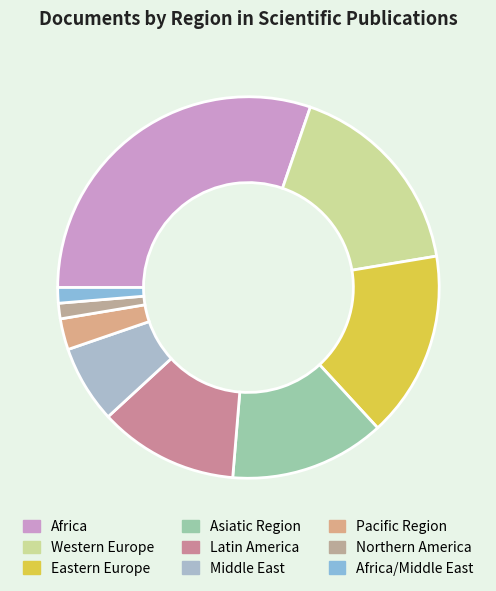

Is the sum of Northern America and Africa greater than half?

No